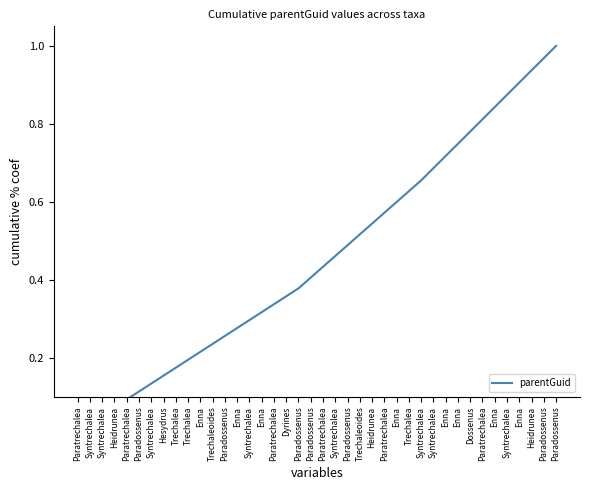

What is the sum of all values?

18.3